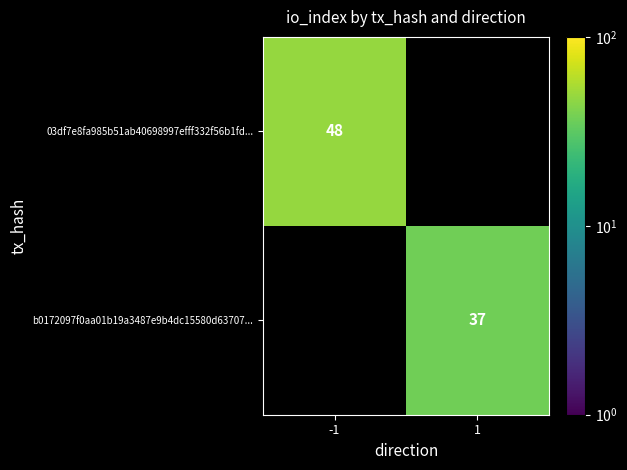

Is it true that 03df7e8fa985b51ab40698997efff332f56b1fd... equals 48 at -1?

True